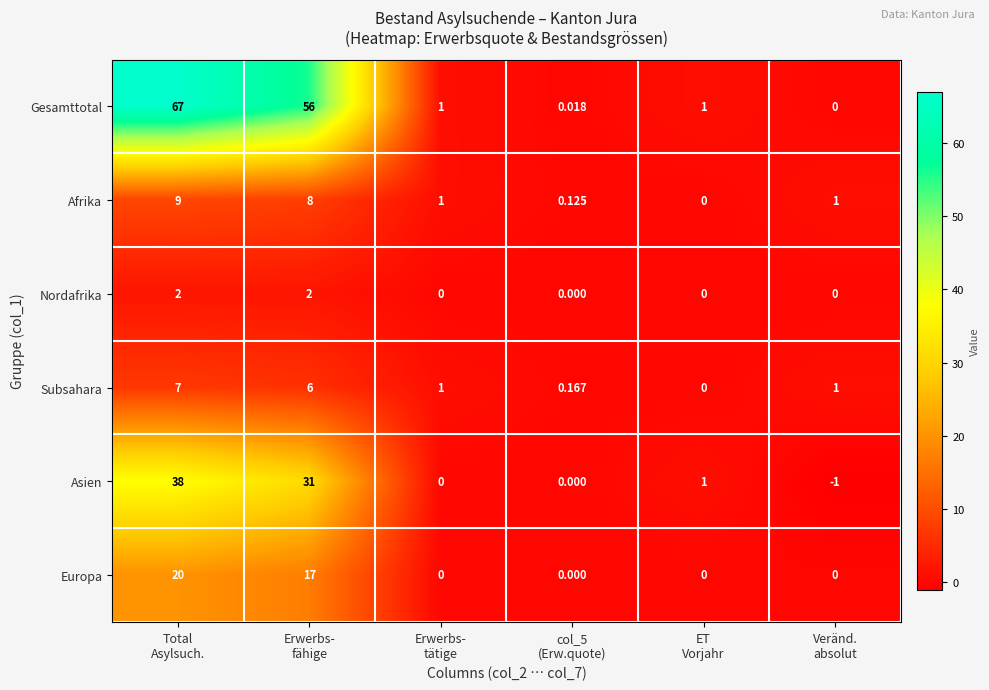

Which series has the largest range (max minus min)?

Gesamttotal